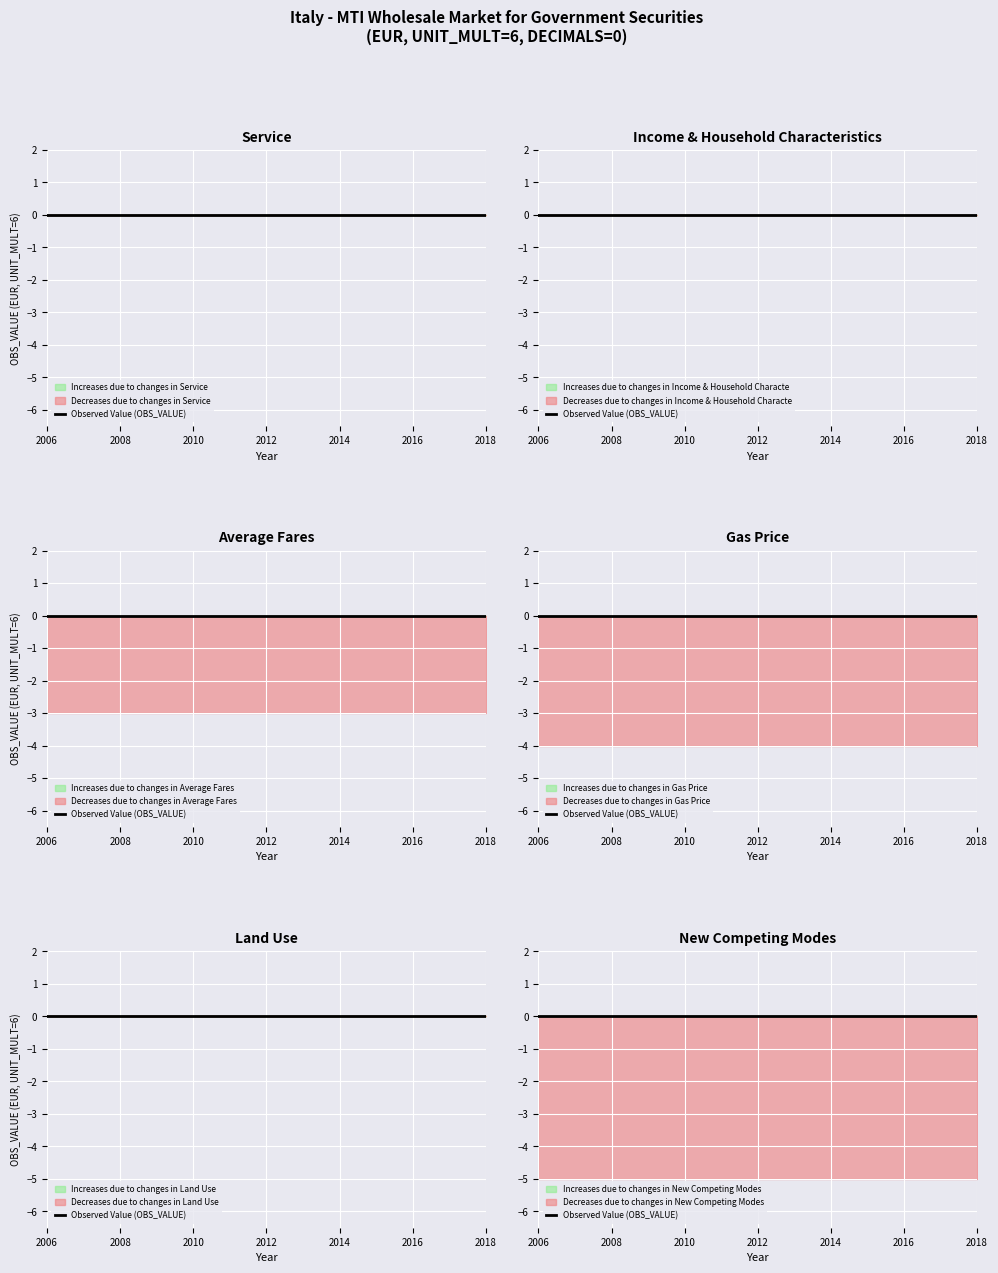

Does the chart display data point markers on the line(s)?

No